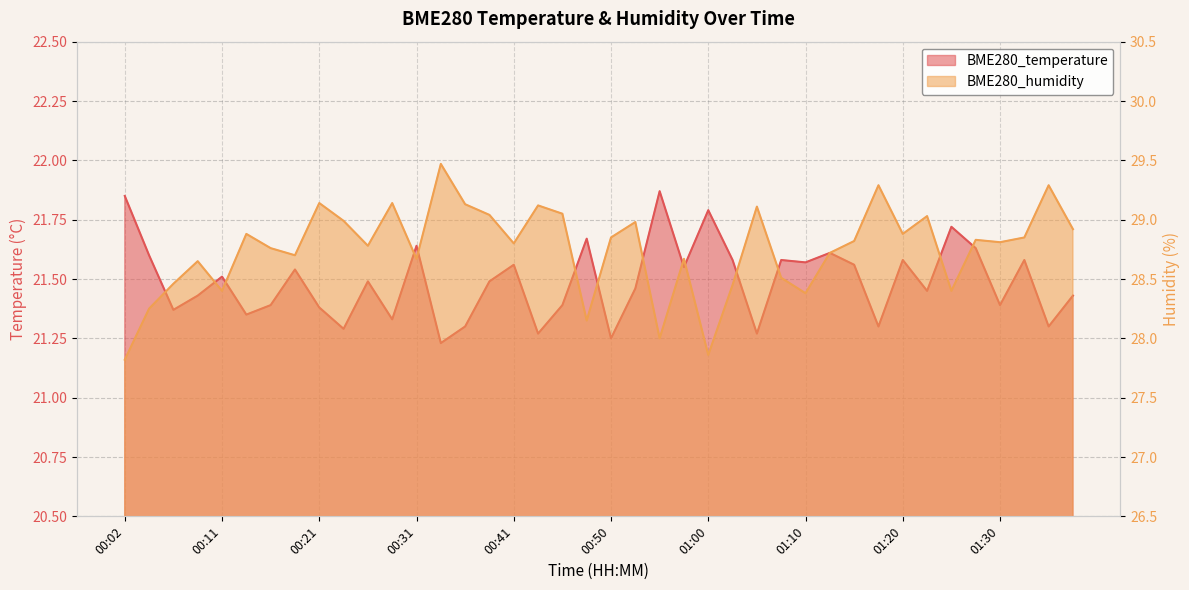

Rank the series by their maximum value, from lowest to highest.

BME280_temperature, BME280_humidity